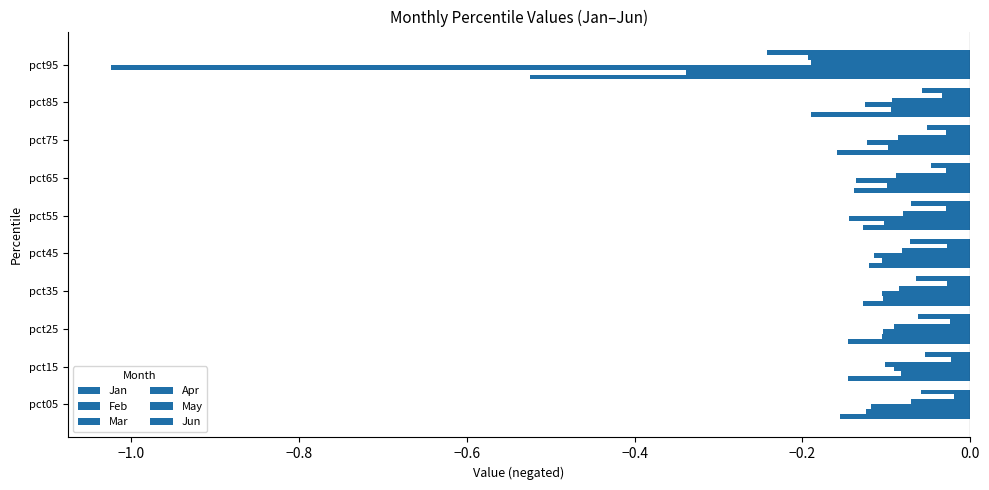

What is the lowest value of the Feb series?

-0.3